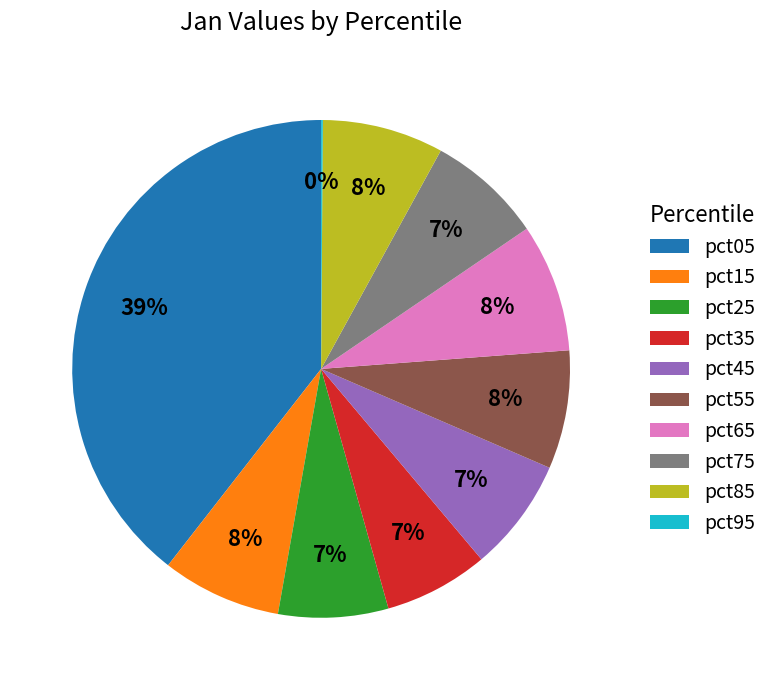

Which category has the biggest portion of the pie?

pct05